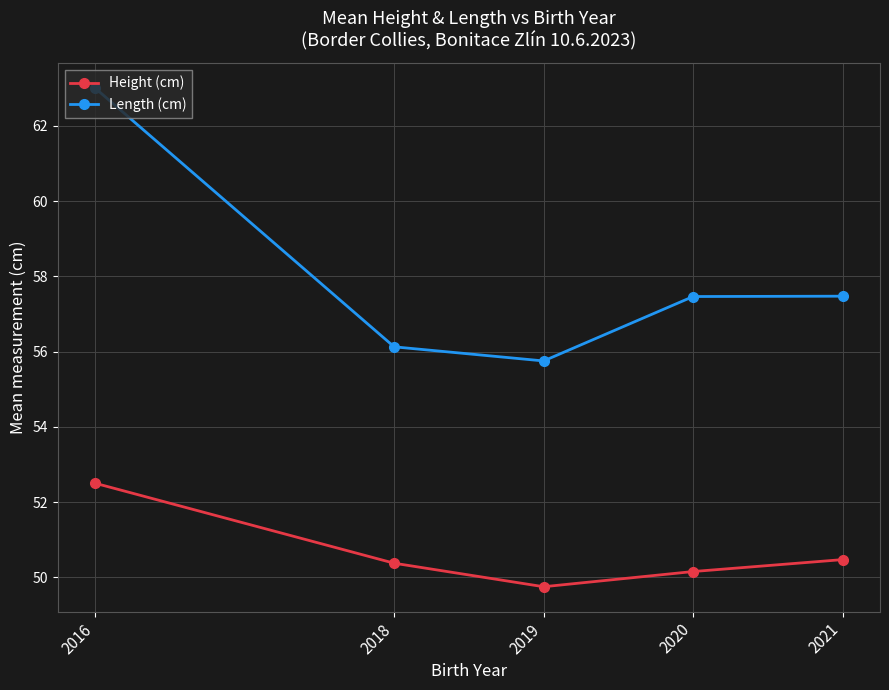

What is the average value of the Height (cm) series?

50.6